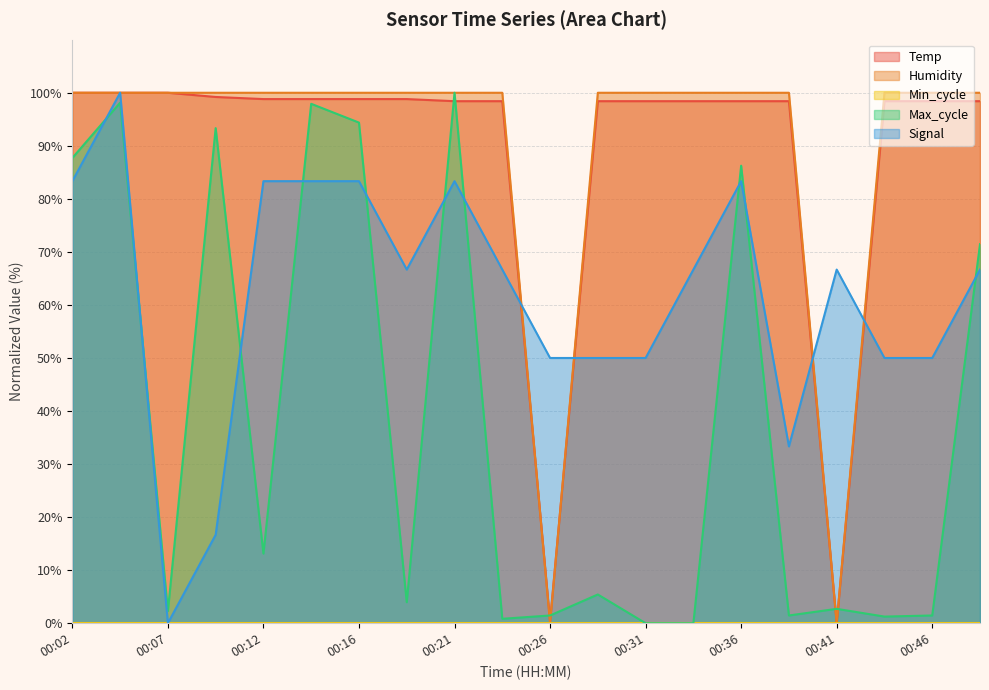

How many lines are shown in the chart?

5